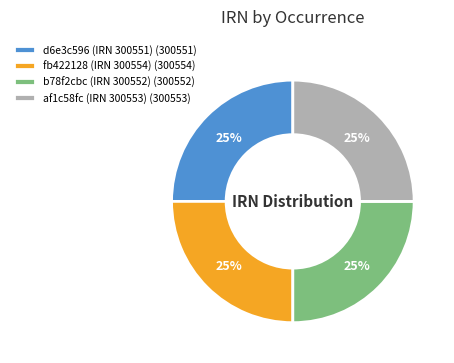

Is there any slice that represents more than half of the pie?

No